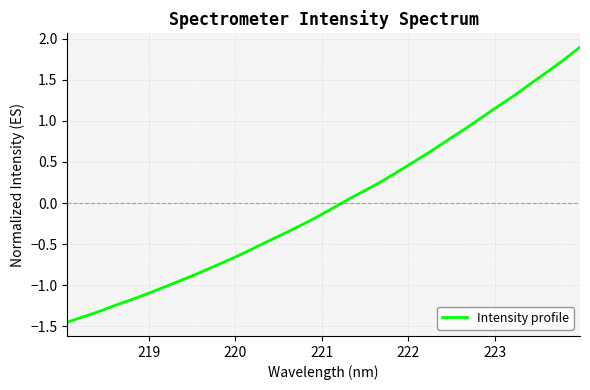

What is the maximum value shown in the chart?

1.9